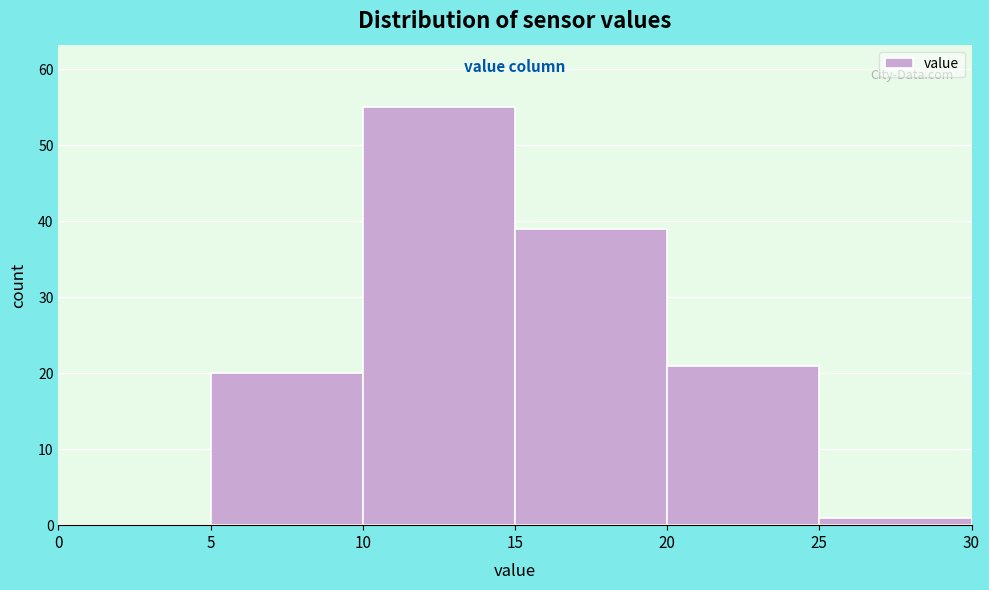

Over which range of the x-axis is the bar tallest?

10 to 15